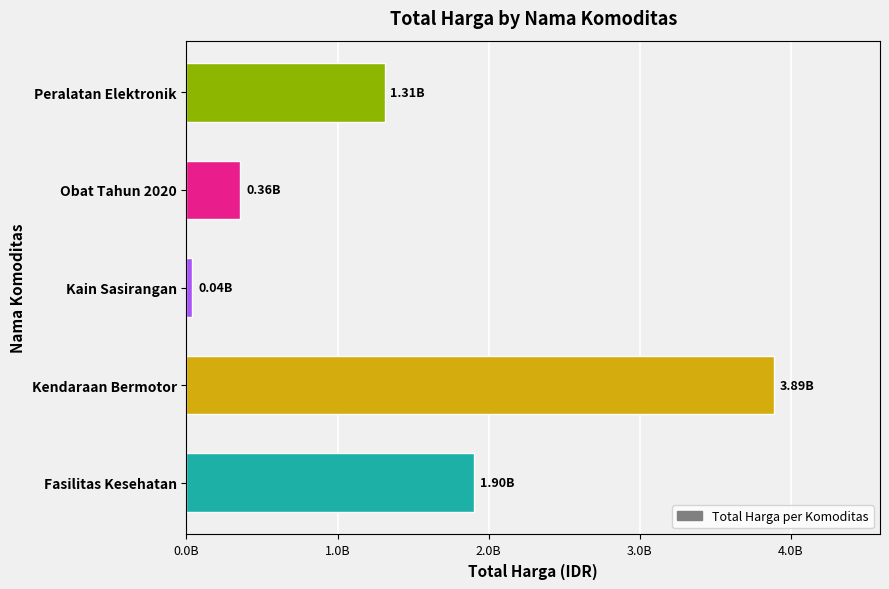

Are the bars horizontal?

Yes